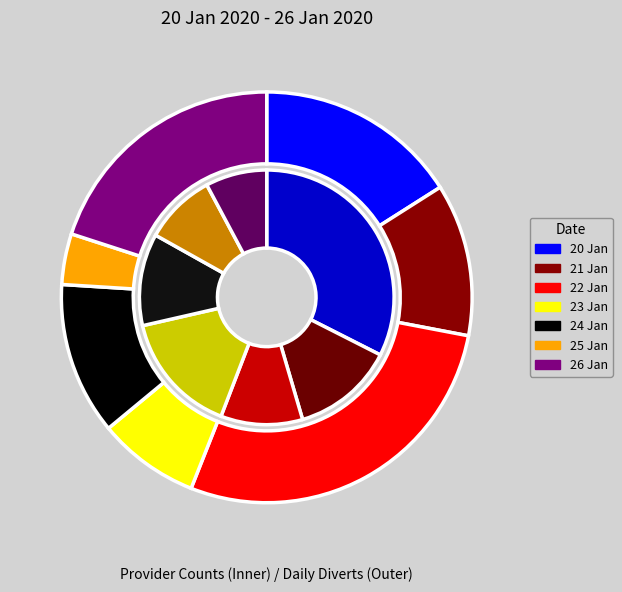

Does North East And Yorkshire Commissioning Region represent more than half of the total?

No